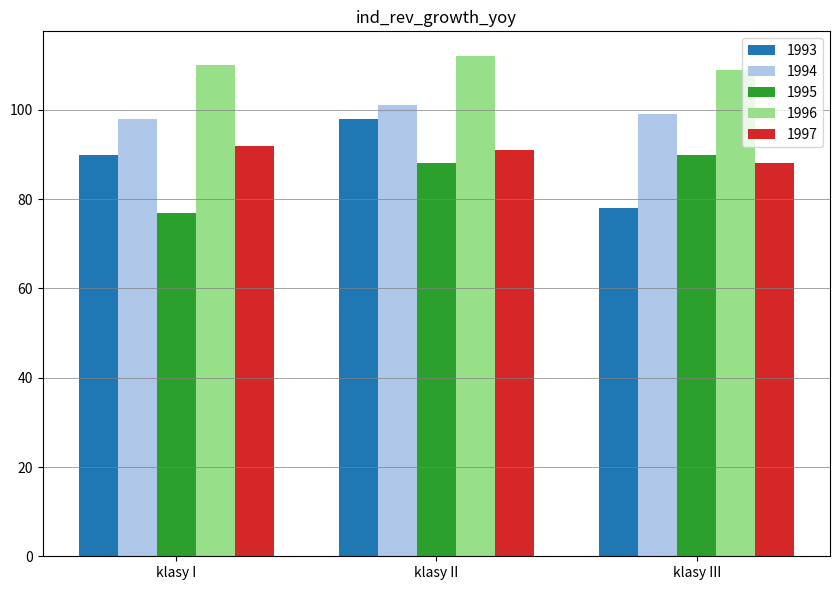

What is the average value of the 1995 series?

85